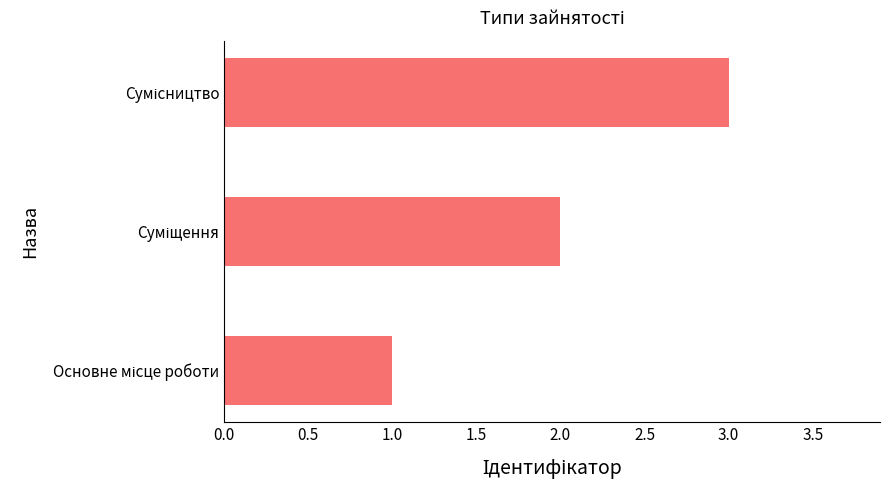

How many values are below 2?

1